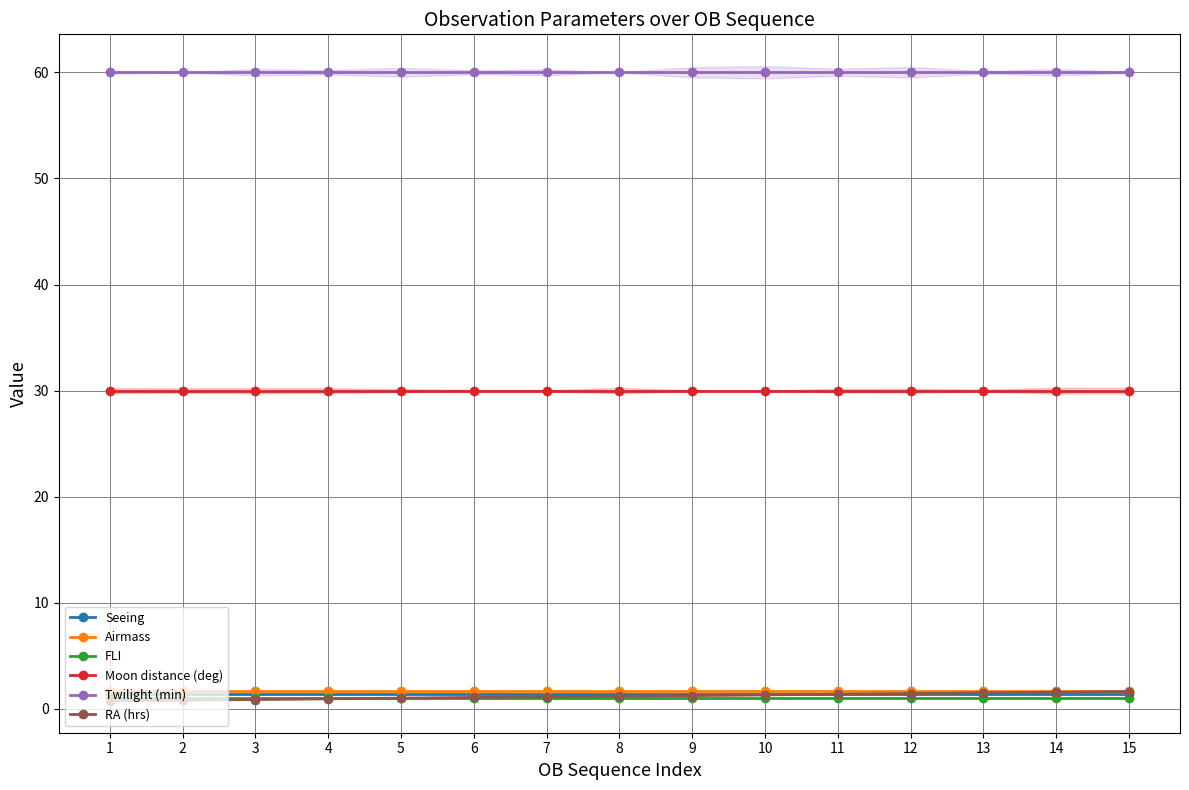

What is the total value across all series at 1?

94.9